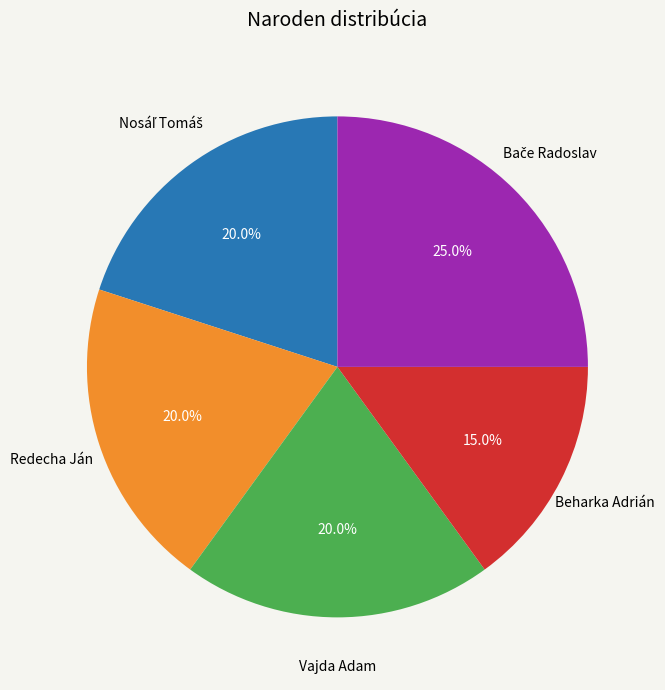

Does any single category account for the majority?

No